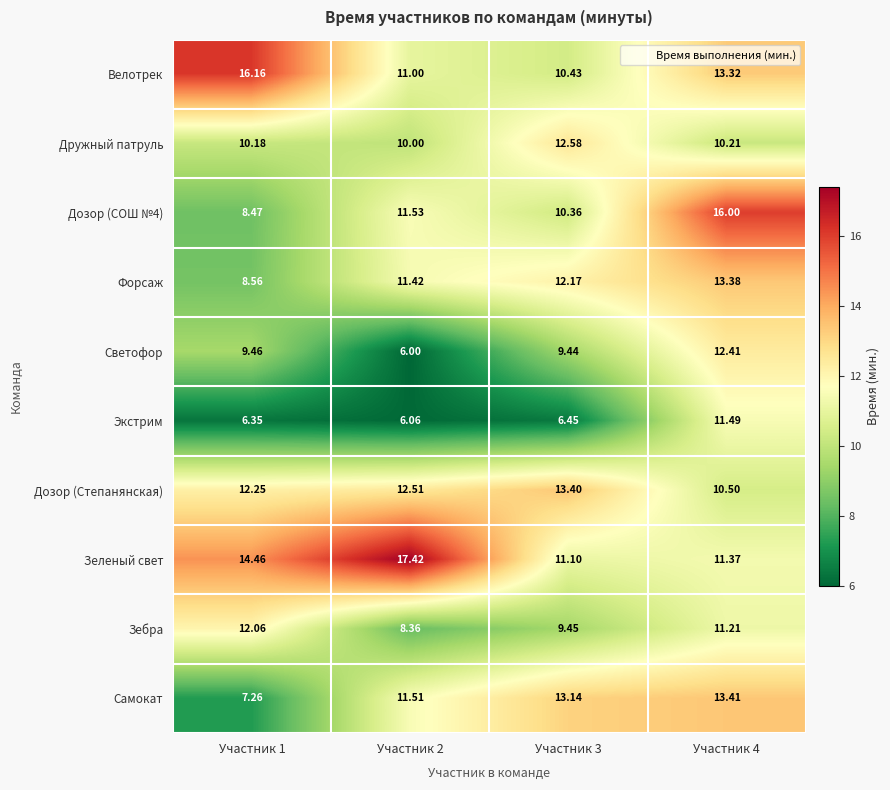

What is the spread (max minus min) of values at Участник 1?

9.8